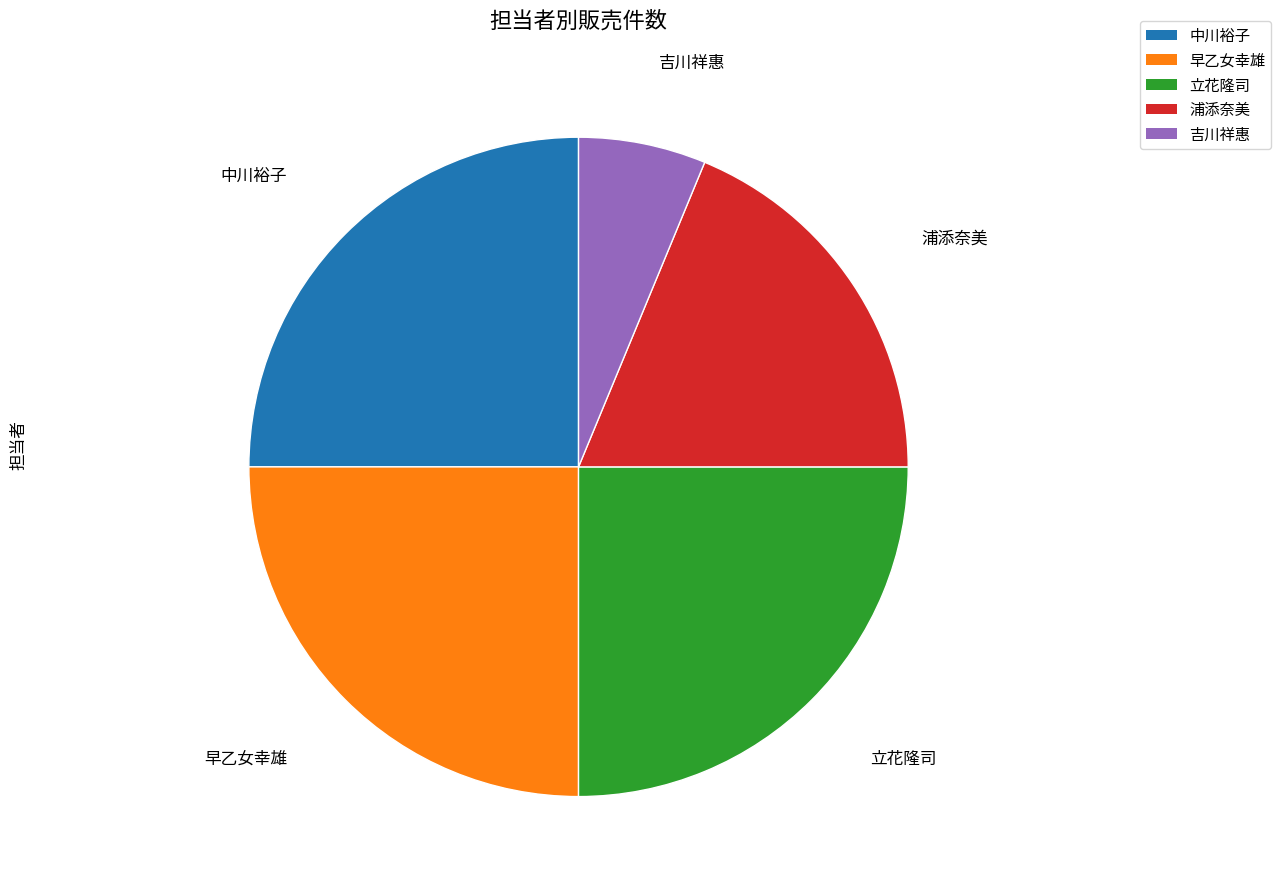

Is there a majority slice in this chart?

No